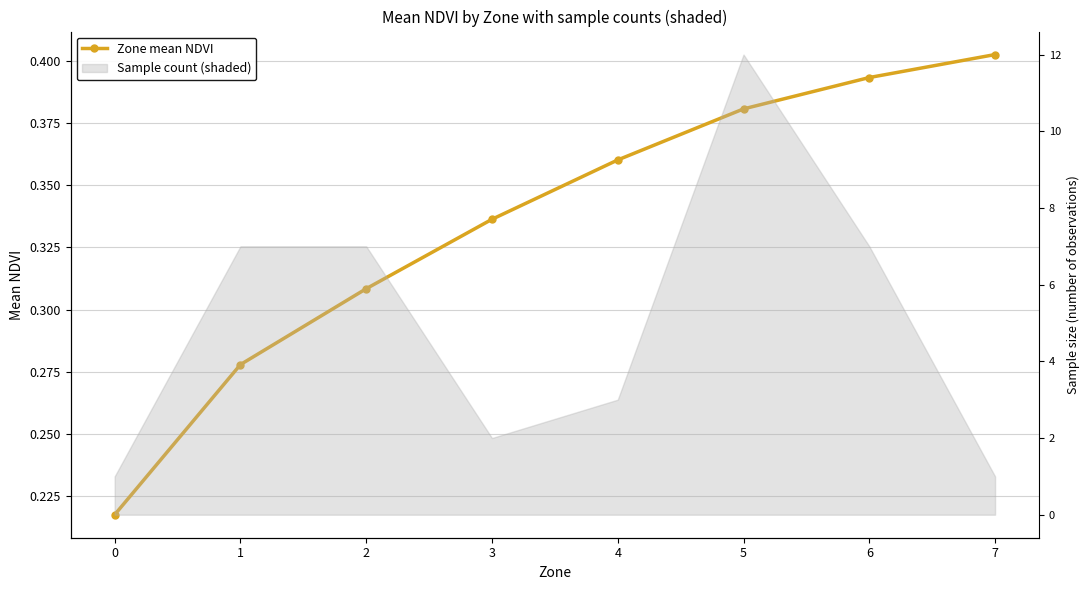

Count the number of categories in the chart.

8